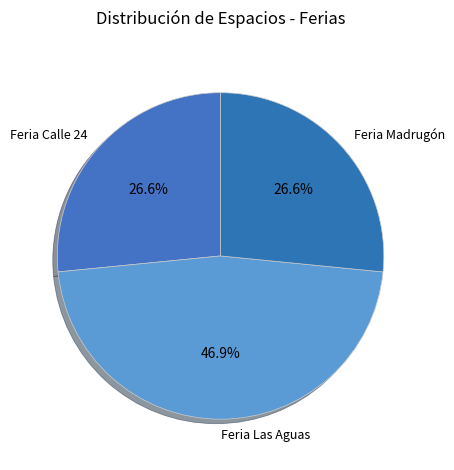

To the nearest percent, what is the combined percentage of Feria Madrugón and Feria Calle 24?

53%